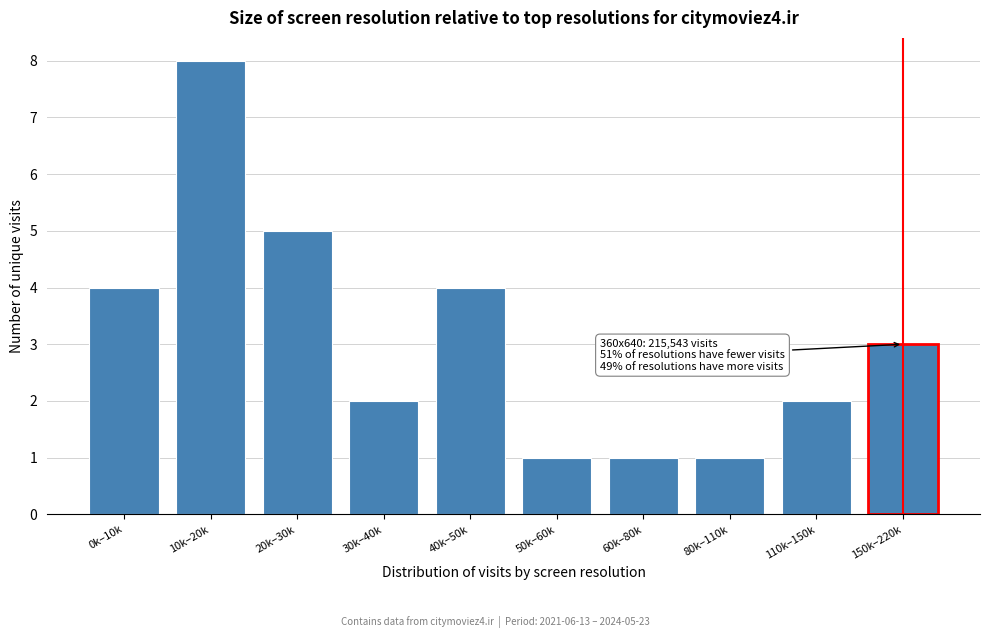

Reading left to right, what are all the values shown in this chart?

0k–10k=4	10k–20k=8	20k–30k=5	30k–40k=2	40k–50k=4	50k–60k=1	60k–80k=1	80k–110k=1	110k–150k=2	150k–220k=3